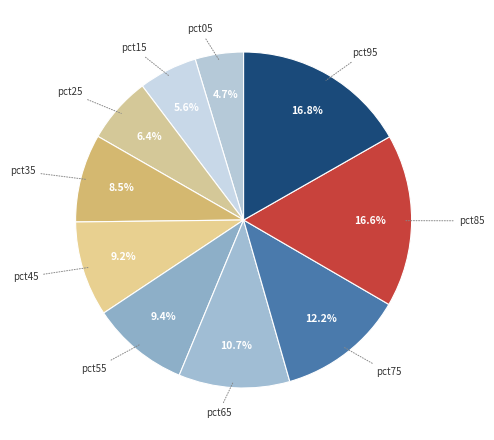

How many slices are in this pie chart?

10